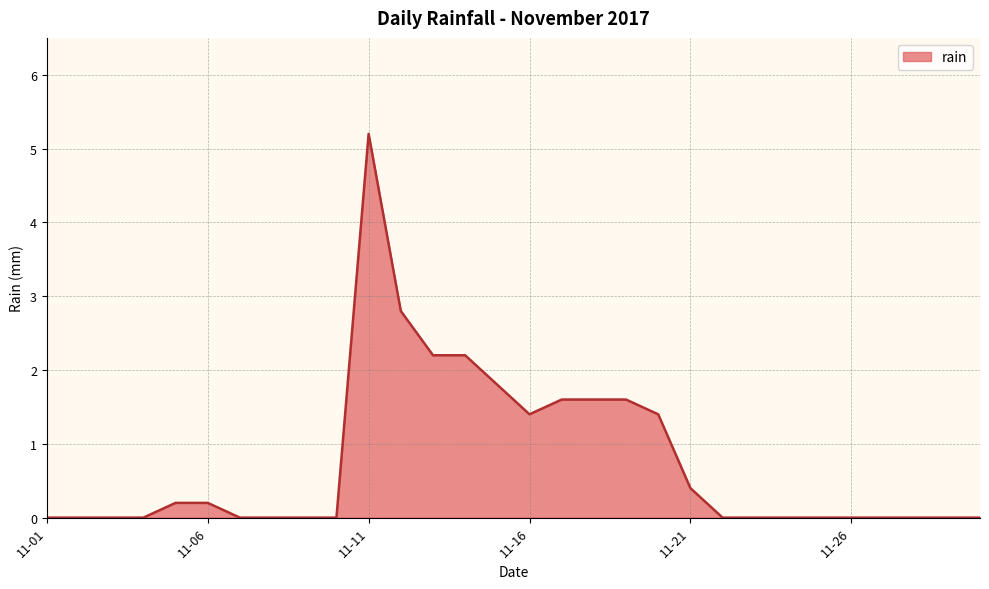

What is the difference between the maximum and minimum values?

5.2